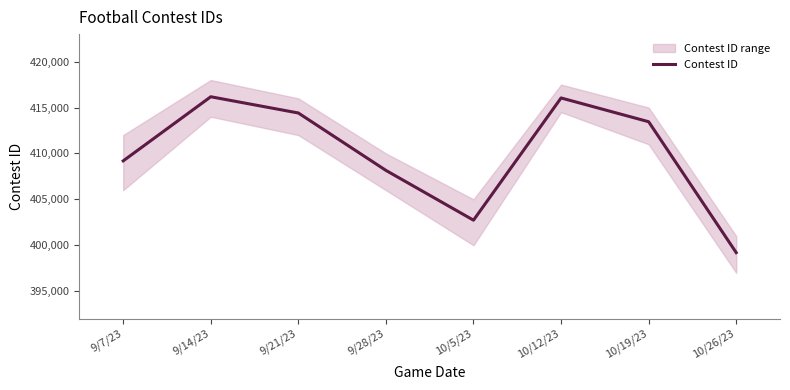

What value does the data have at 10/12/23?

416046